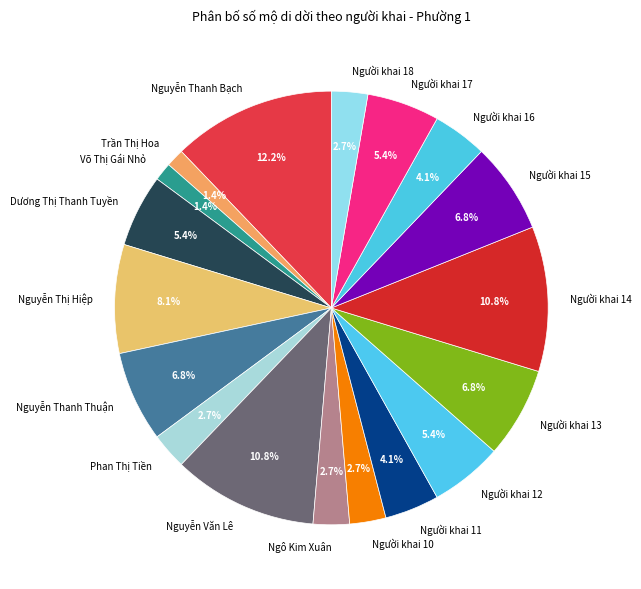

Approximately how many times larger is the value at Người khai 18 compared to Nguyễn Thanh Bạch?

0.2